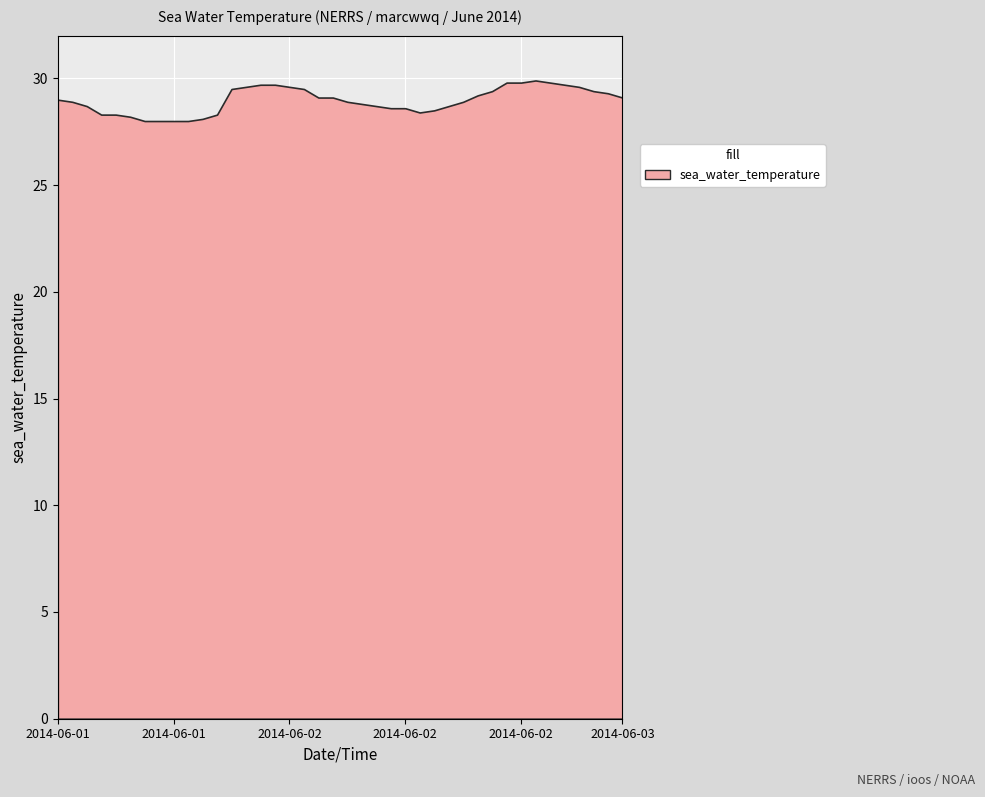

How many interior local peaks (higher than both neighbors) does the data have?

1